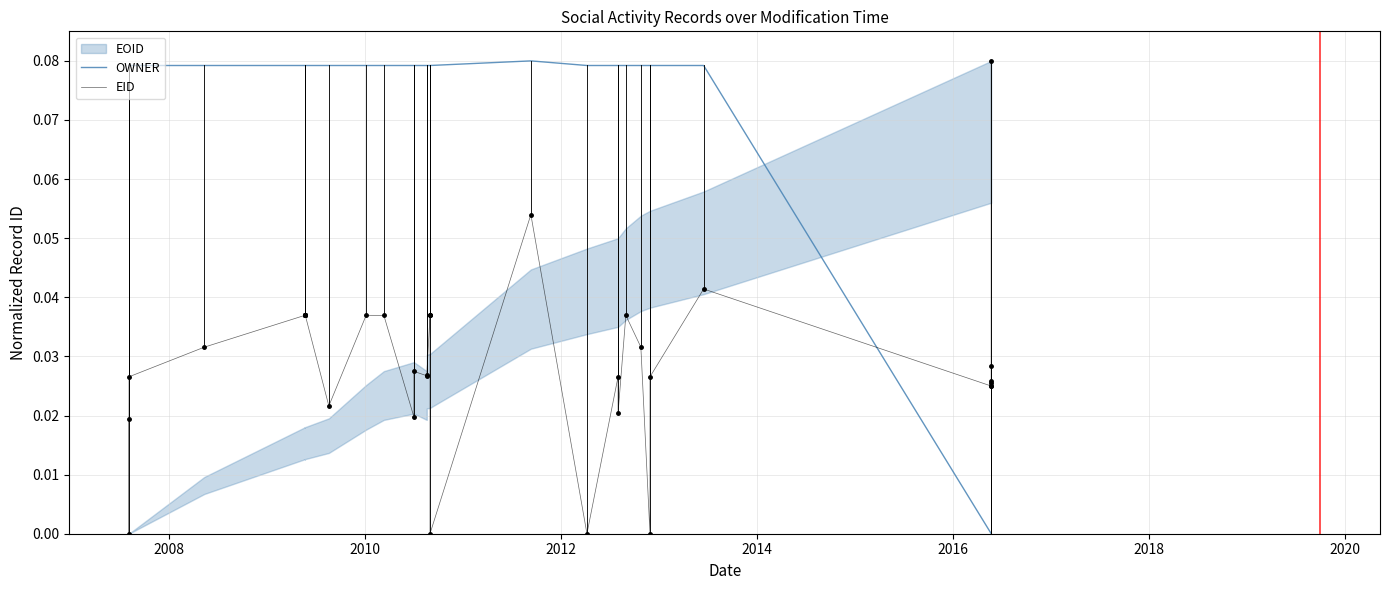

How many times do EID and OWNER cross each other?

1